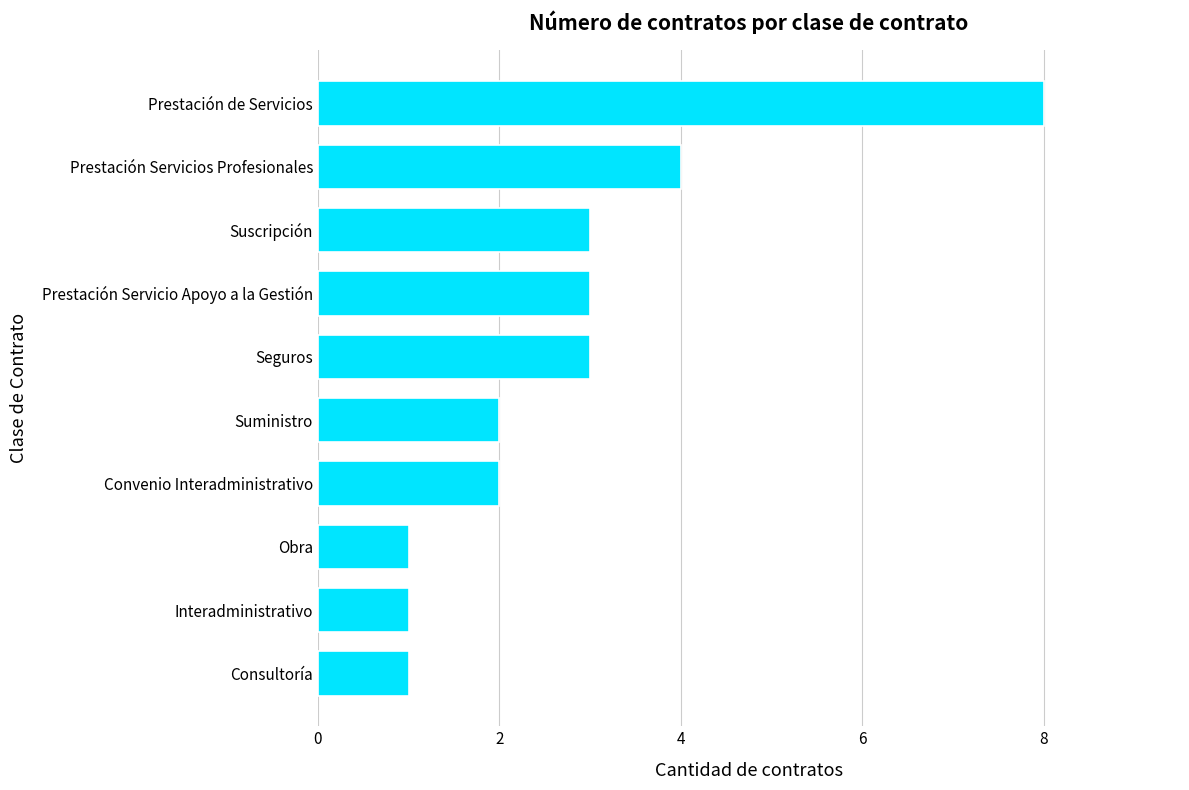

What is the ratio of the value at Convenio Interadministrativo to the value at Obra?

2.0